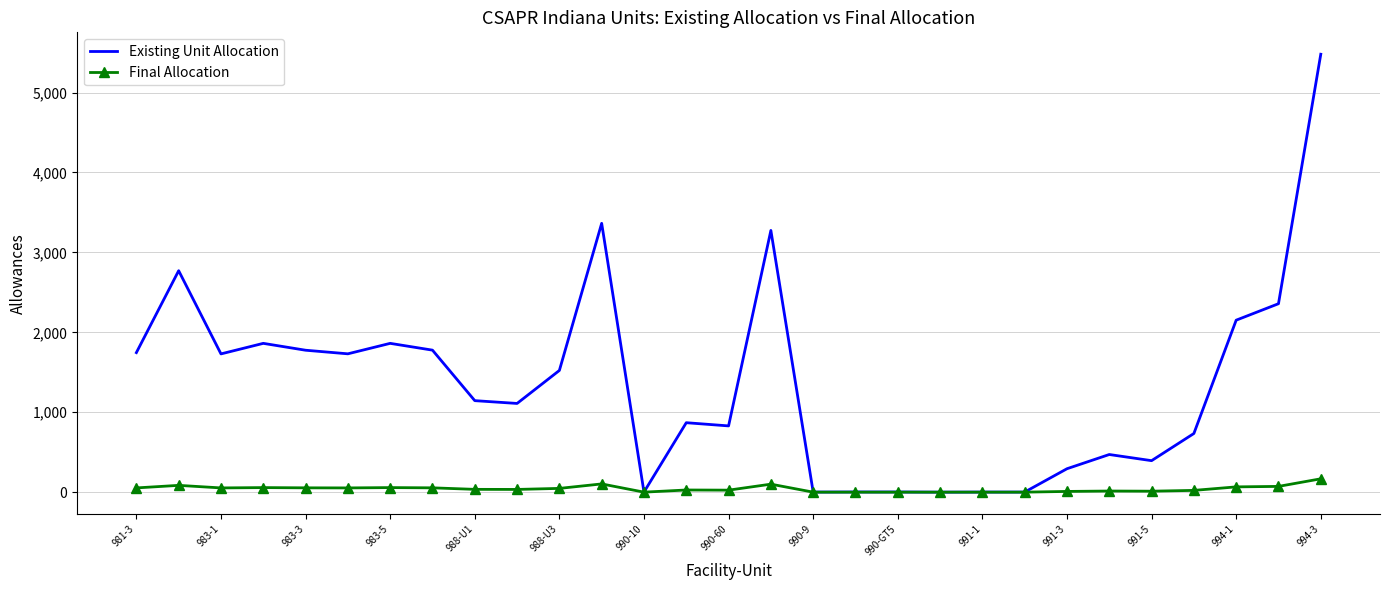

What is the maximum value for Existing Unit Allocation?

5480